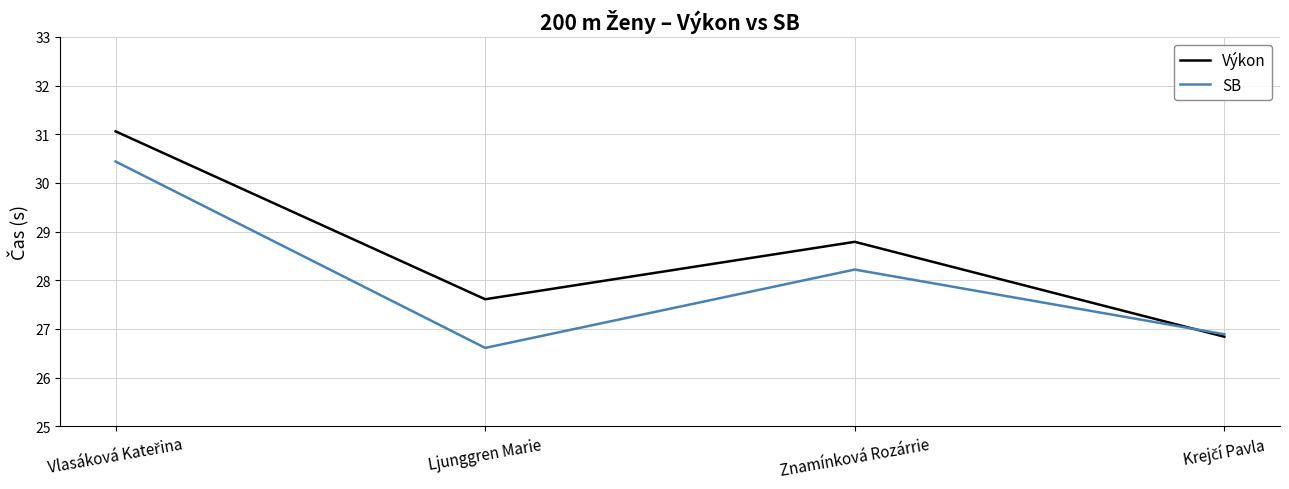

What is the minimum value for Výkon?

26.8